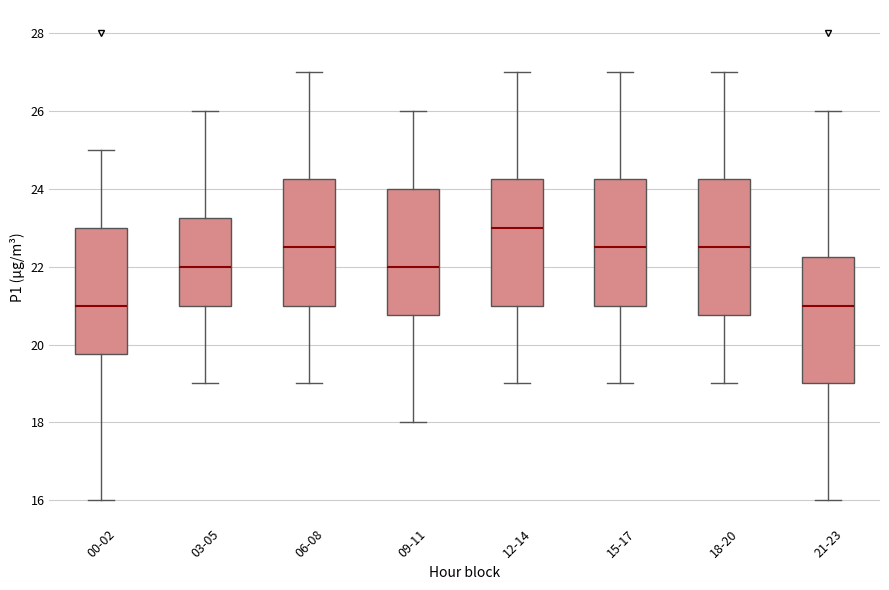

Where does the median line of the box for 21-23 sit on the y-axis? The values are not printed on the chart, so give them approximately, as read against the axis.

21.0